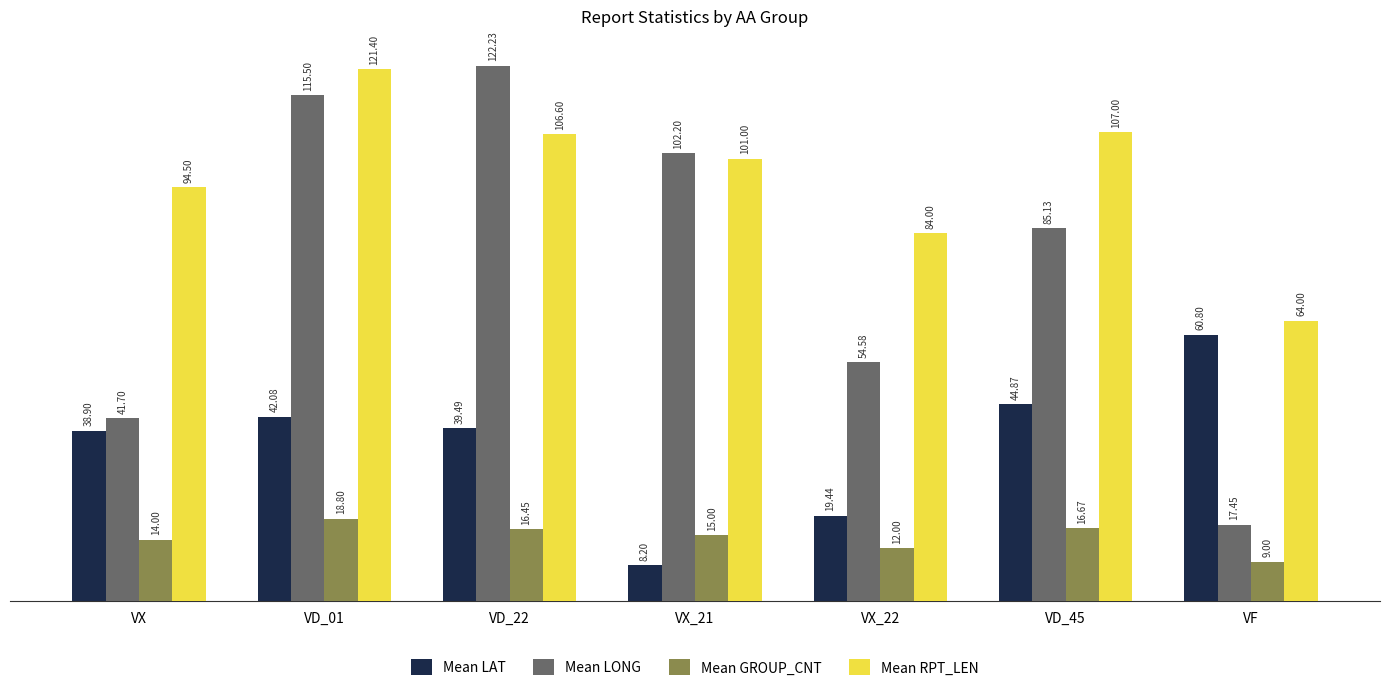

How many series are shown in this chart?

4